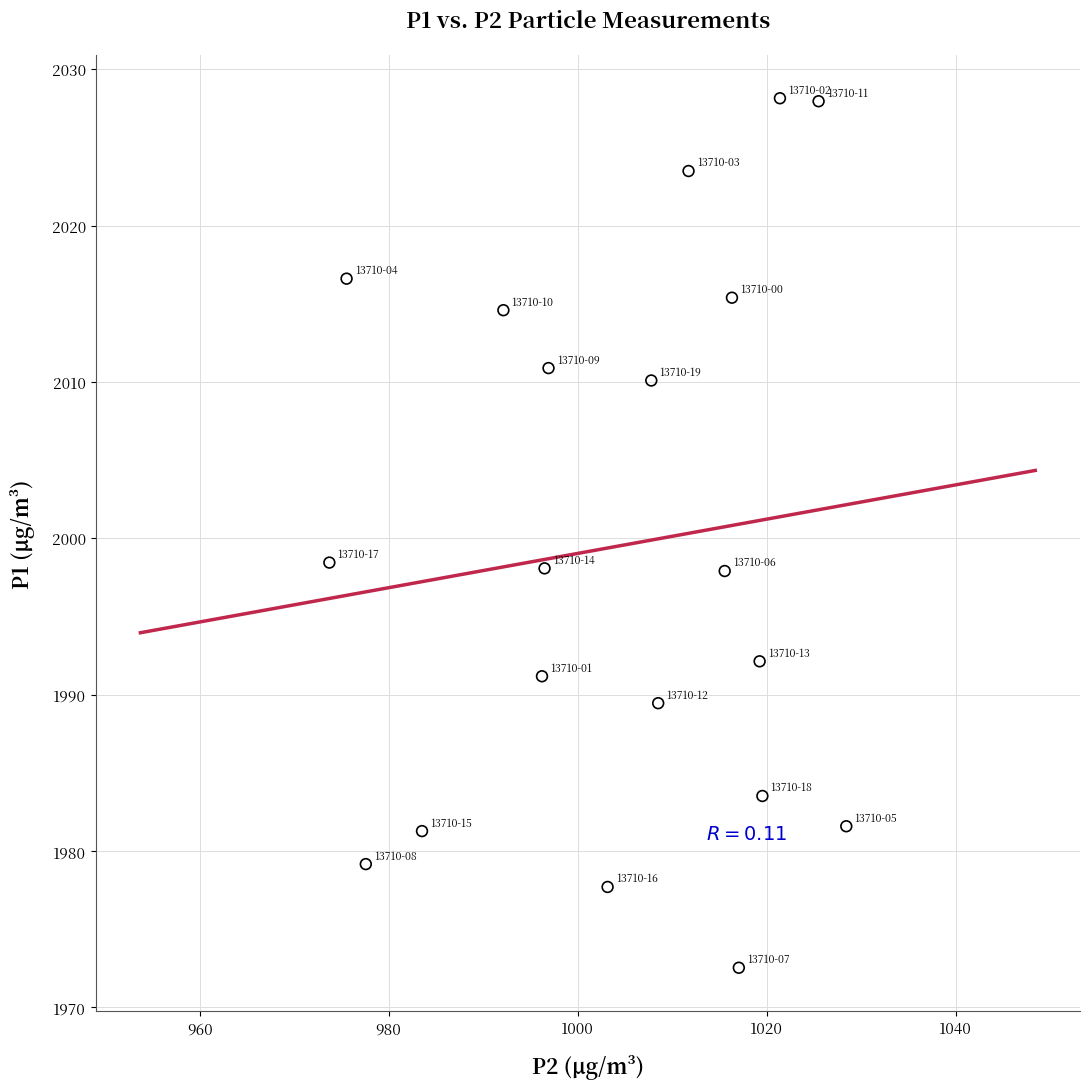

What is the range of Y values (max minus min)?

55.6